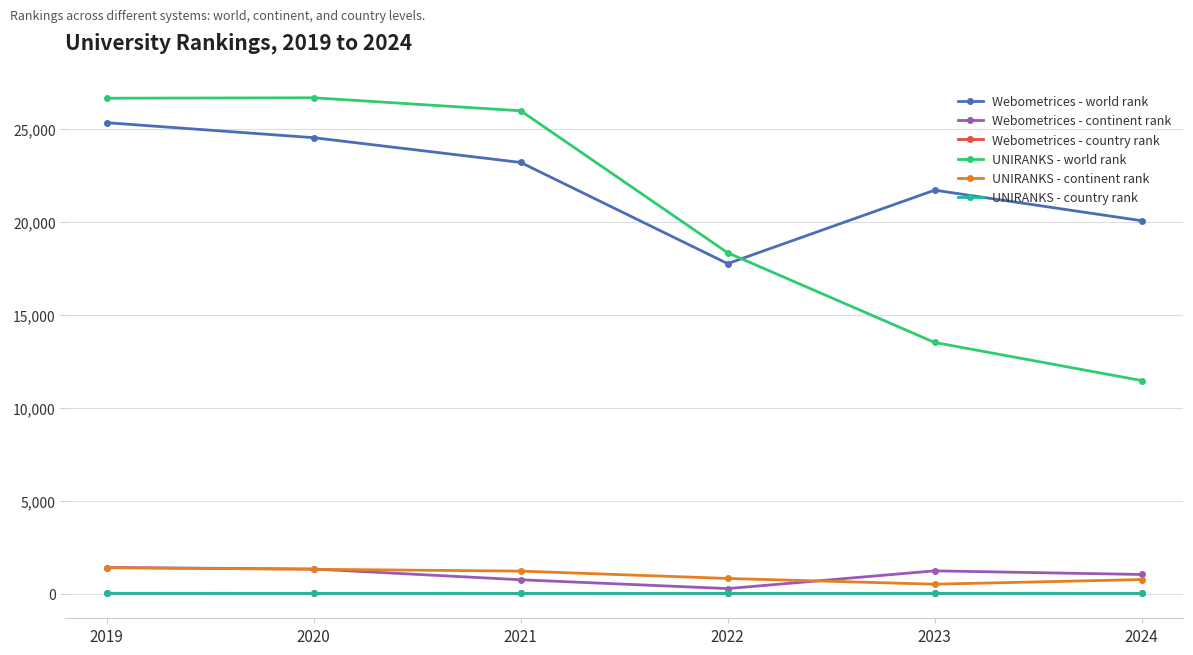

True or false: Webometrices - country rank and UNIRANKS - world rank intersect in this chart.

False